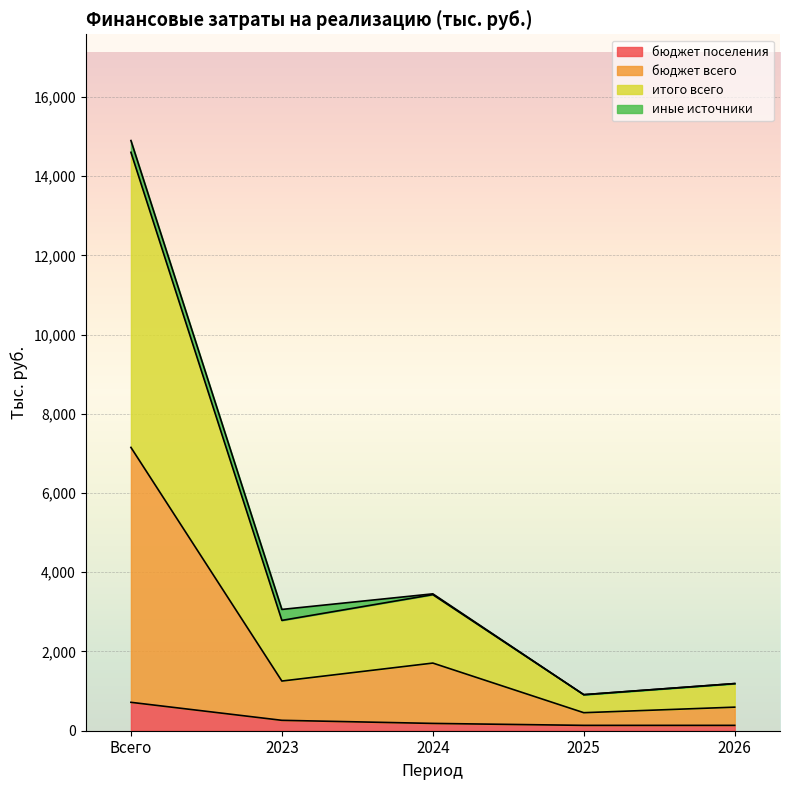

What is the difference between the highest and lowest values at 2023?

2799.3